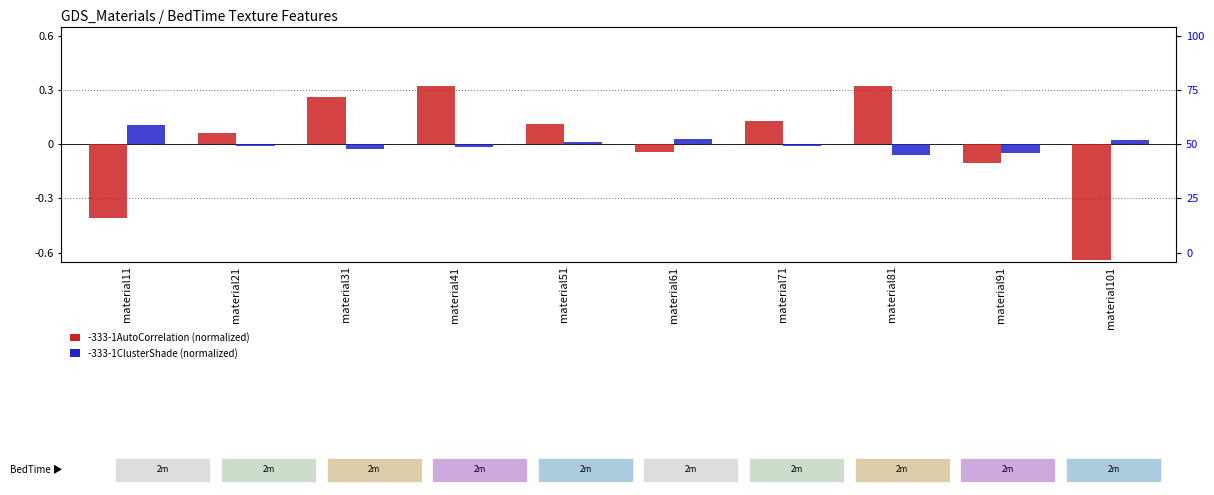

What is the lowest value of the -333-1ClusterShade series?

-0.1